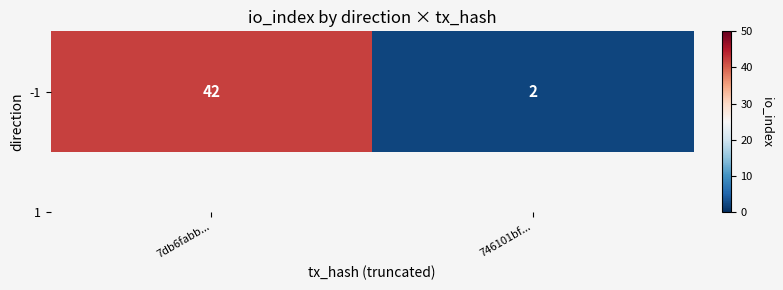

Count the values in the range 2 to 42.

2